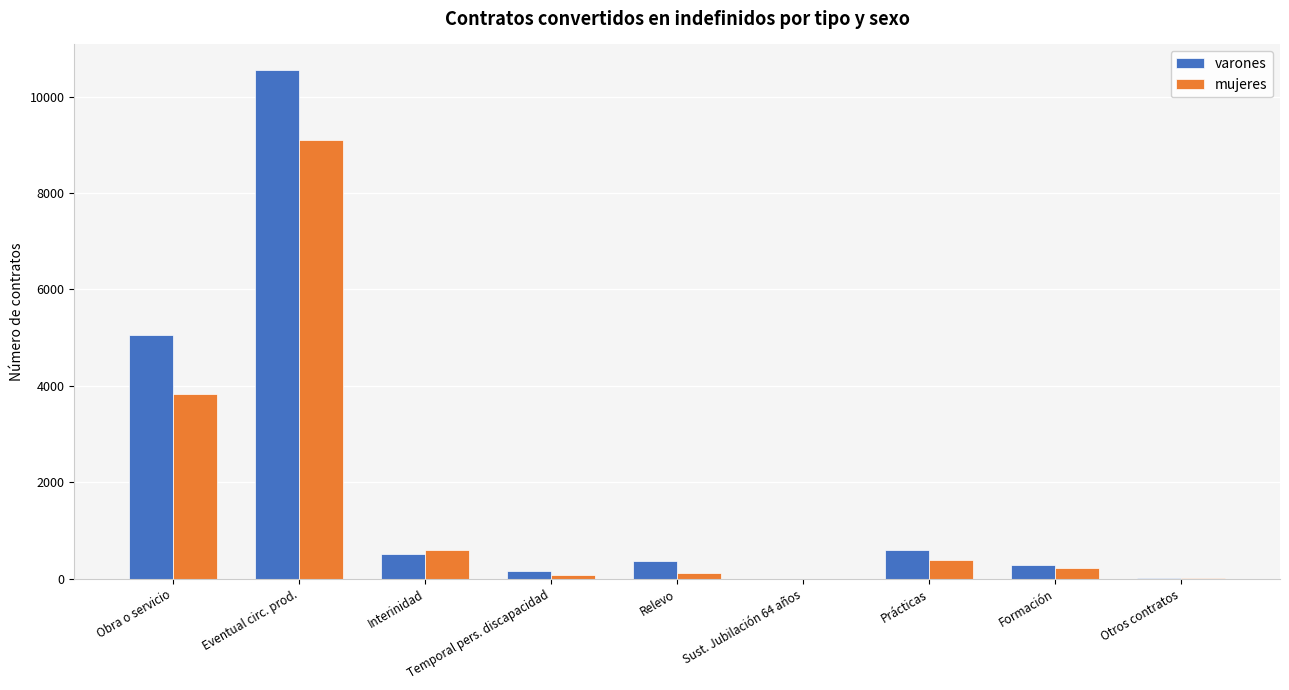

Which category has the highest value in the varones series?

Eventual circ. prod.